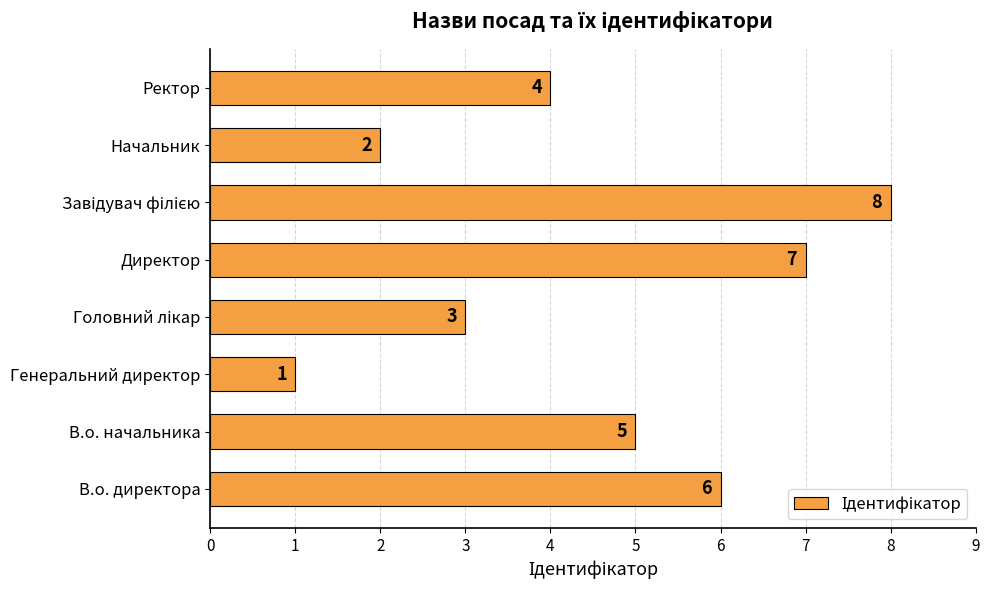

The chart shows a value of 7 at Директор. True or false?

True